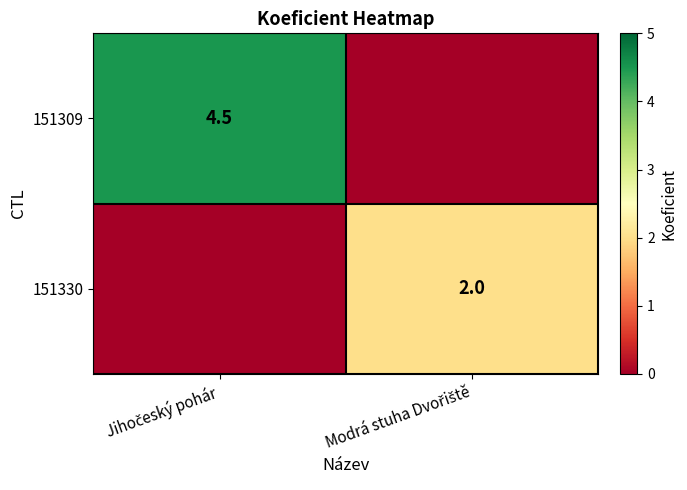

What is the sum of the 151330 values at Modrá stuha Dvořiště and Jihočeský pohár?

2.0